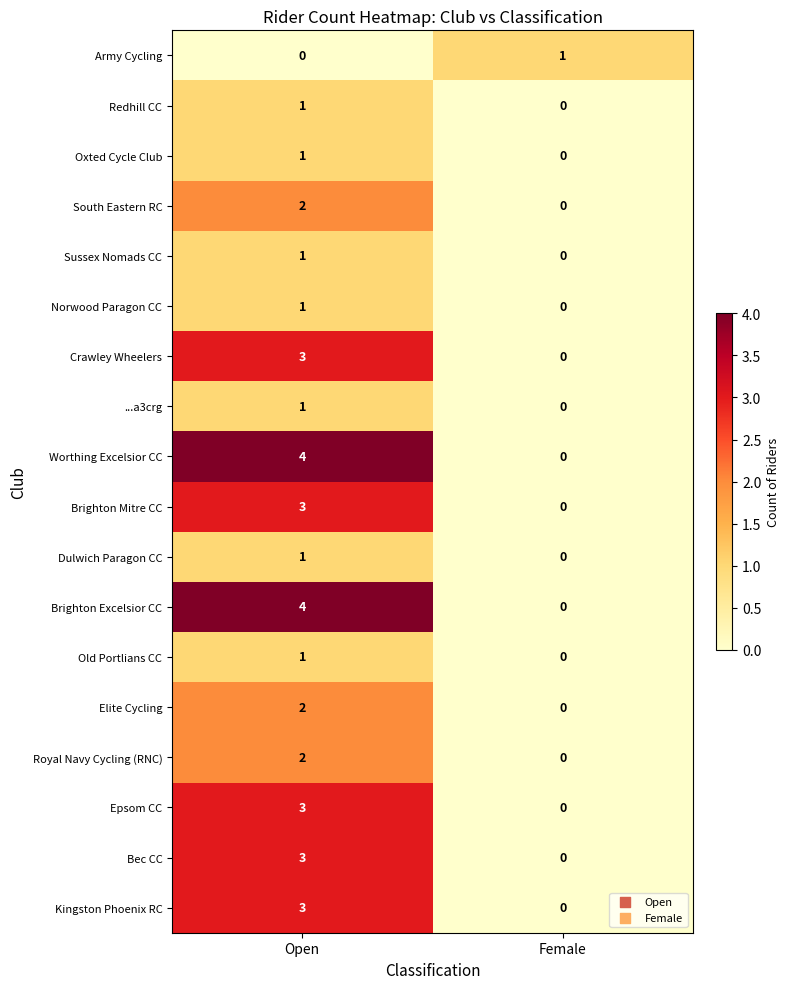

What is the difference between the maximum and minimum values in the Epsom CC series?

3